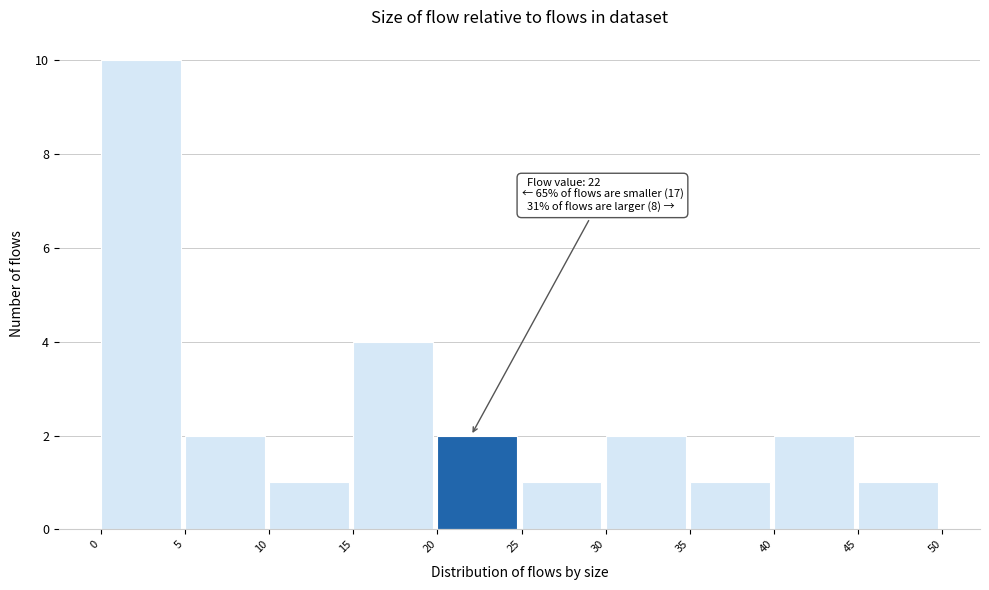

Over which range of the x-axis is the bar tallest?

0 to 5